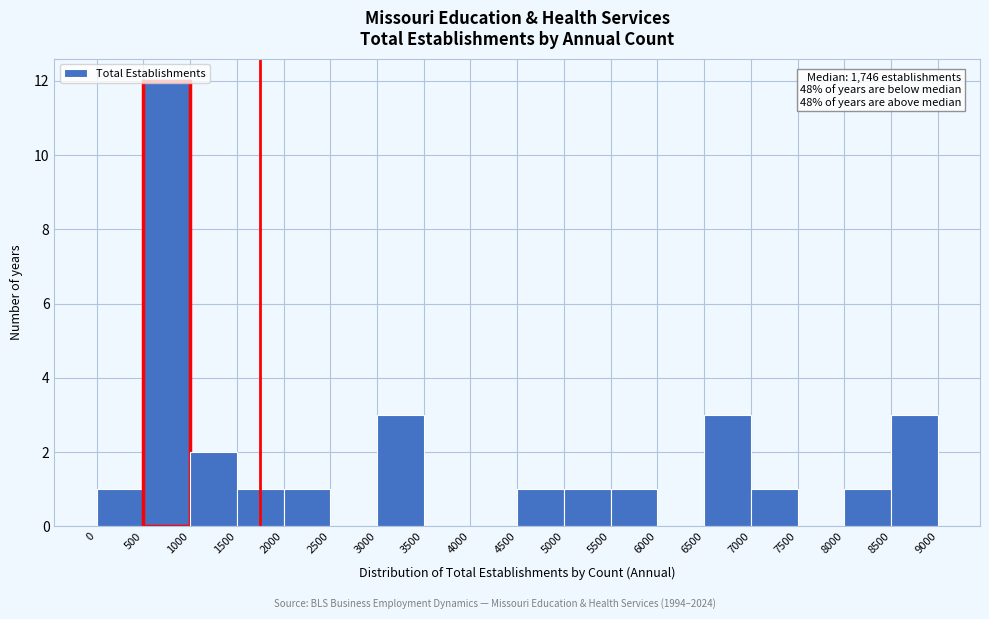

Over which range of the x-axis is the bar tallest?

500 to 1000